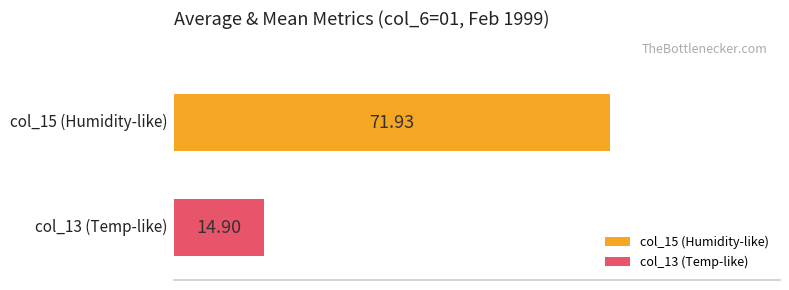

Rank the series by their maximum value, from highest to lowest.

col_15 (Humidity-like), col_13 (Temp-like)